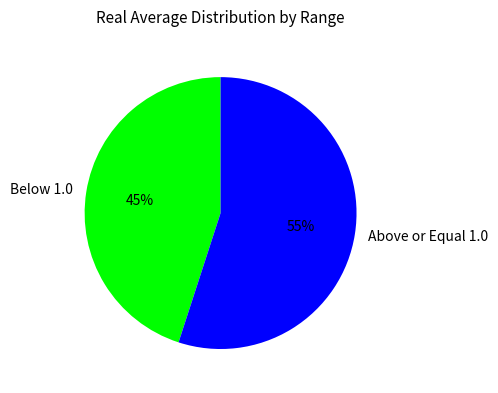

To the nearest percent, what percentage of the pie is Above or Equal 1.0?

55%